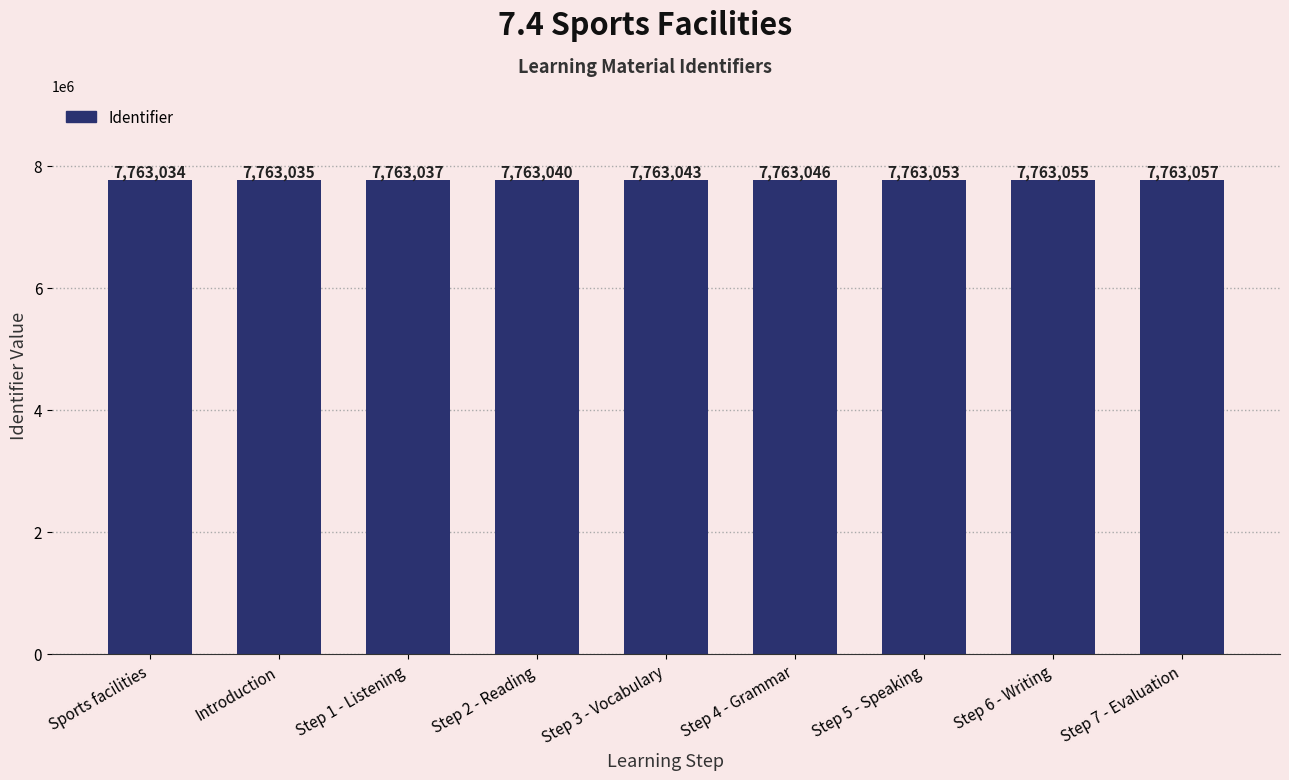

What is the value of the 8th bar from the left?

7763055